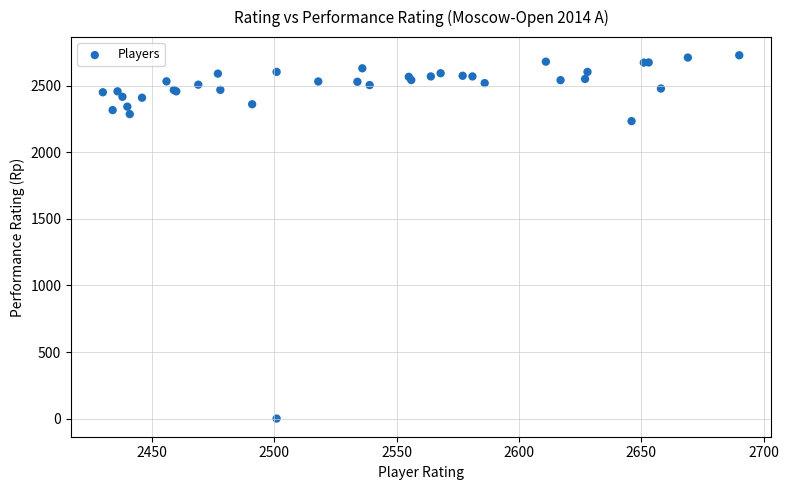

What Y value in the scatter plot is closest to 1365?

2235